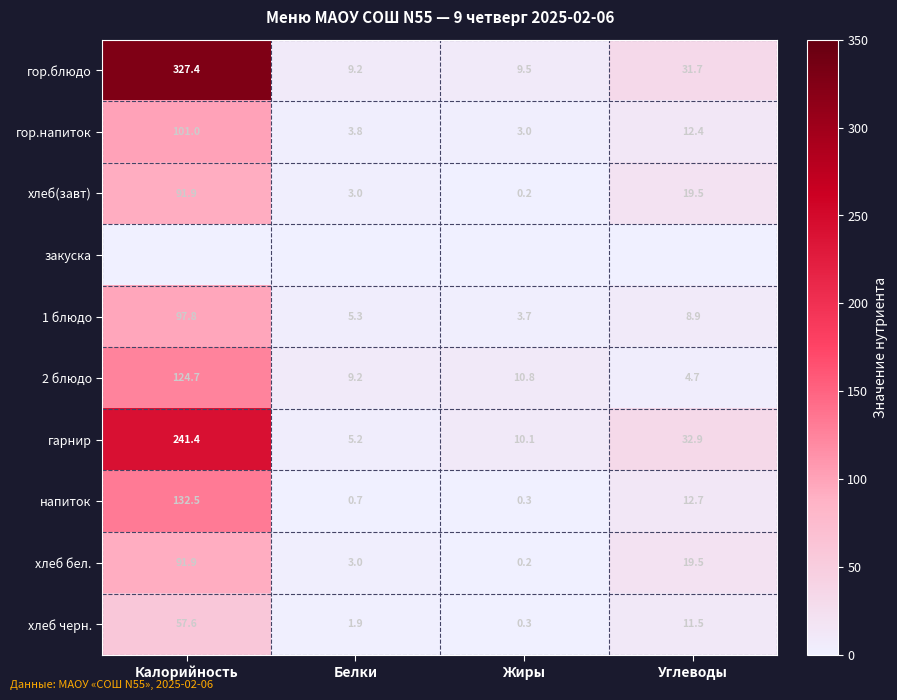

The гарнир series shows 9.1 at Белки. True or false?

False